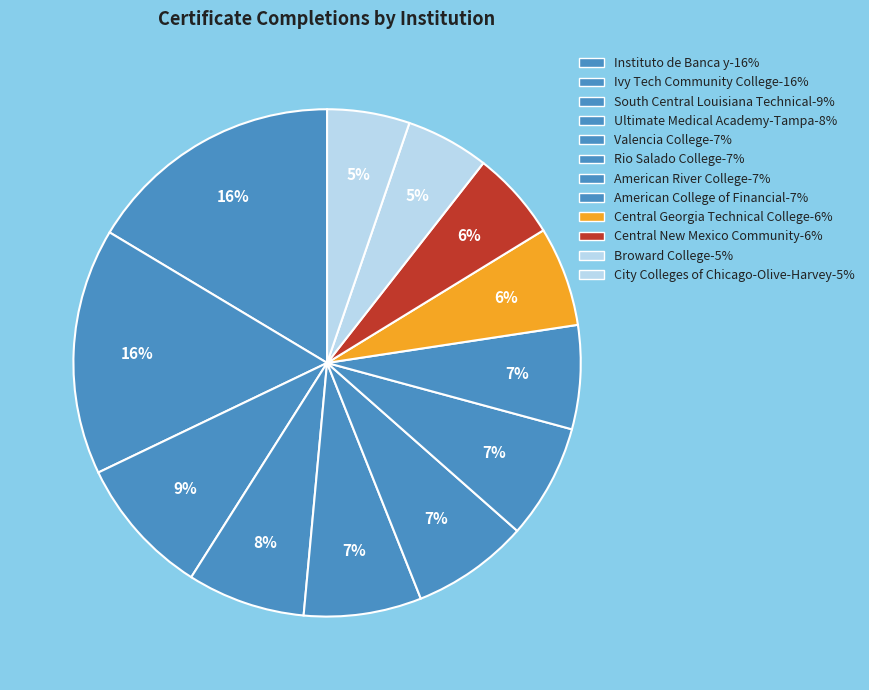

Count the number of slices in the pie.

12